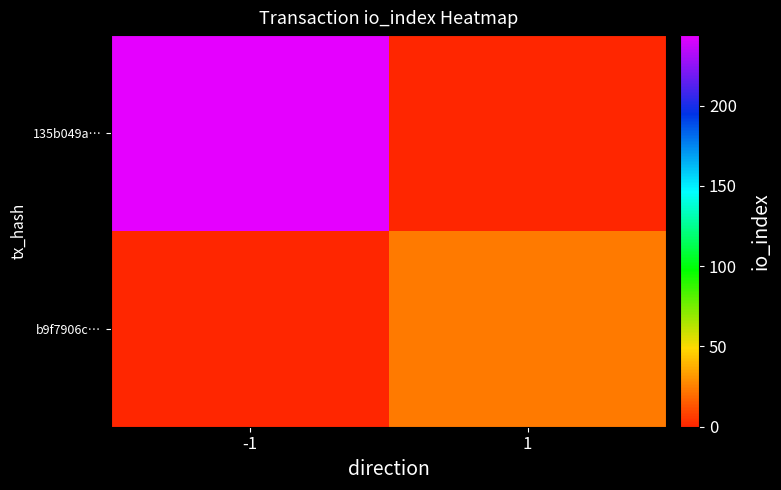

Reading right to left, extract all data points from this chart.

135b049a…: 1=0	-1=244
b9f7906c…: 1=23	-1=0